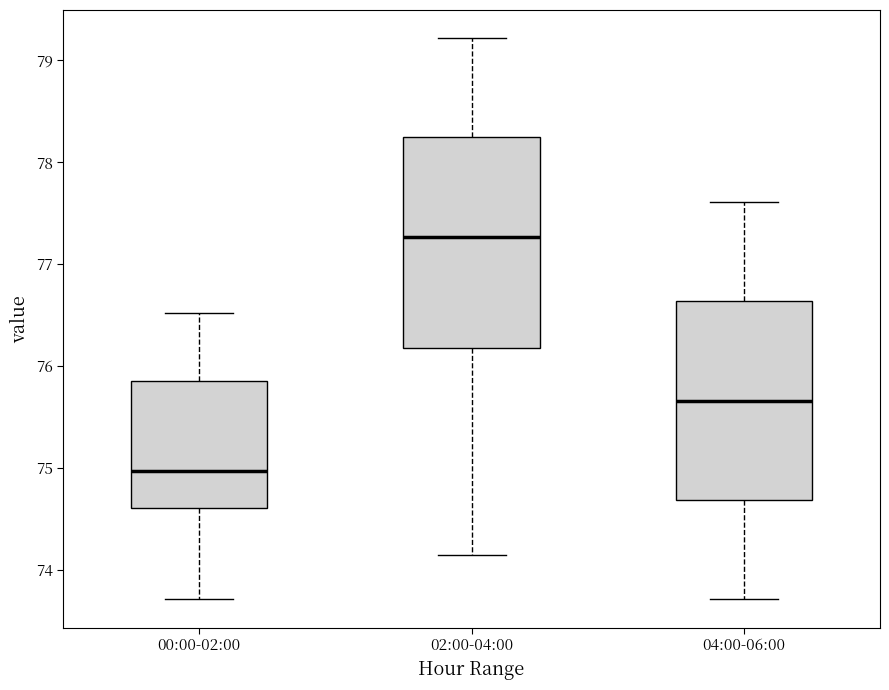

Which box is the tallest, from its lower edge to its upper edge?

02:00-04:00